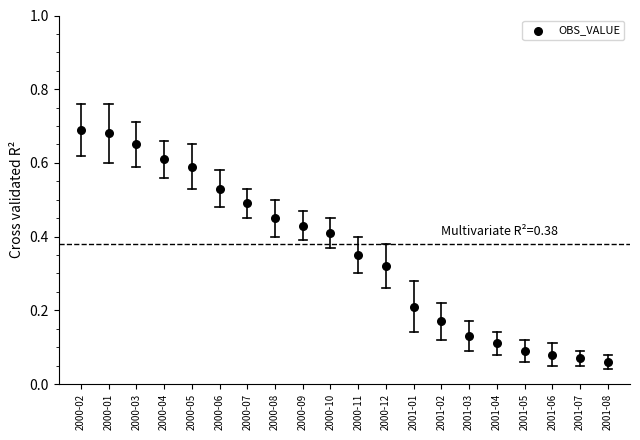

How many data points are displayed?

20